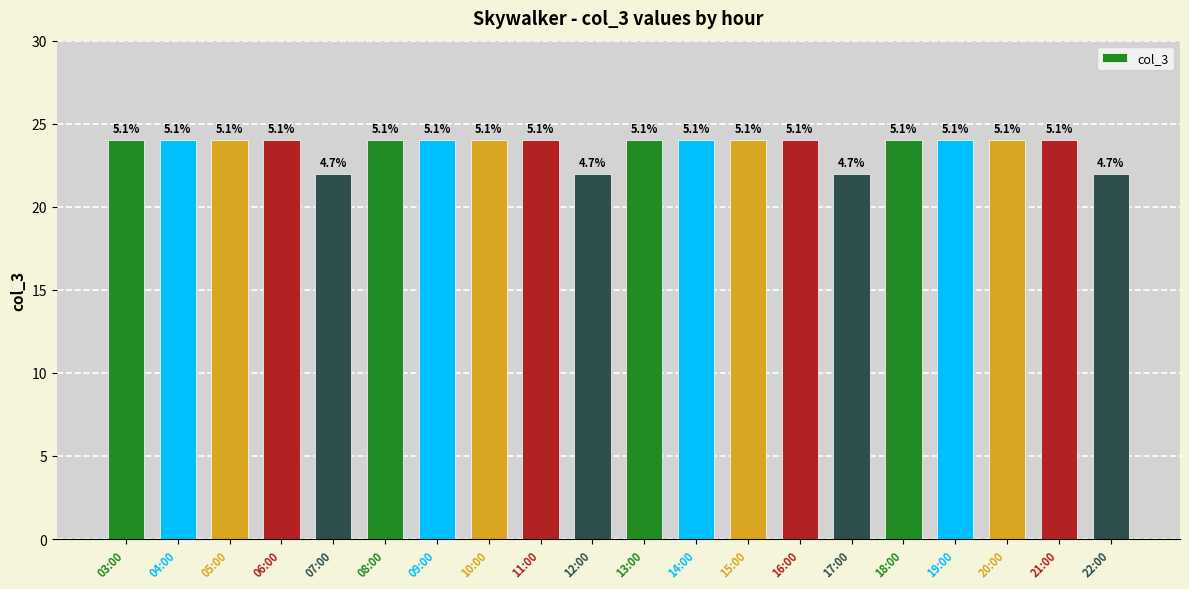

What is the difference between the second highest and second lowest values?

2